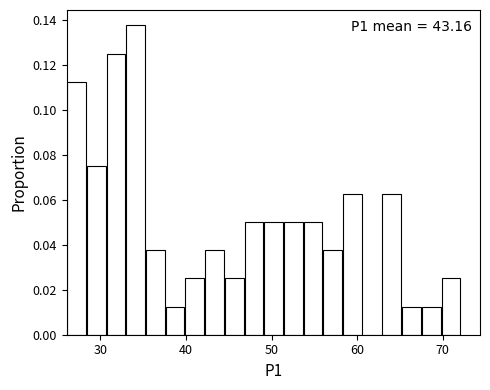

Around what value on the x-axis is the tallest bar? Give the approximate position of its centre, as read against the axis.

34